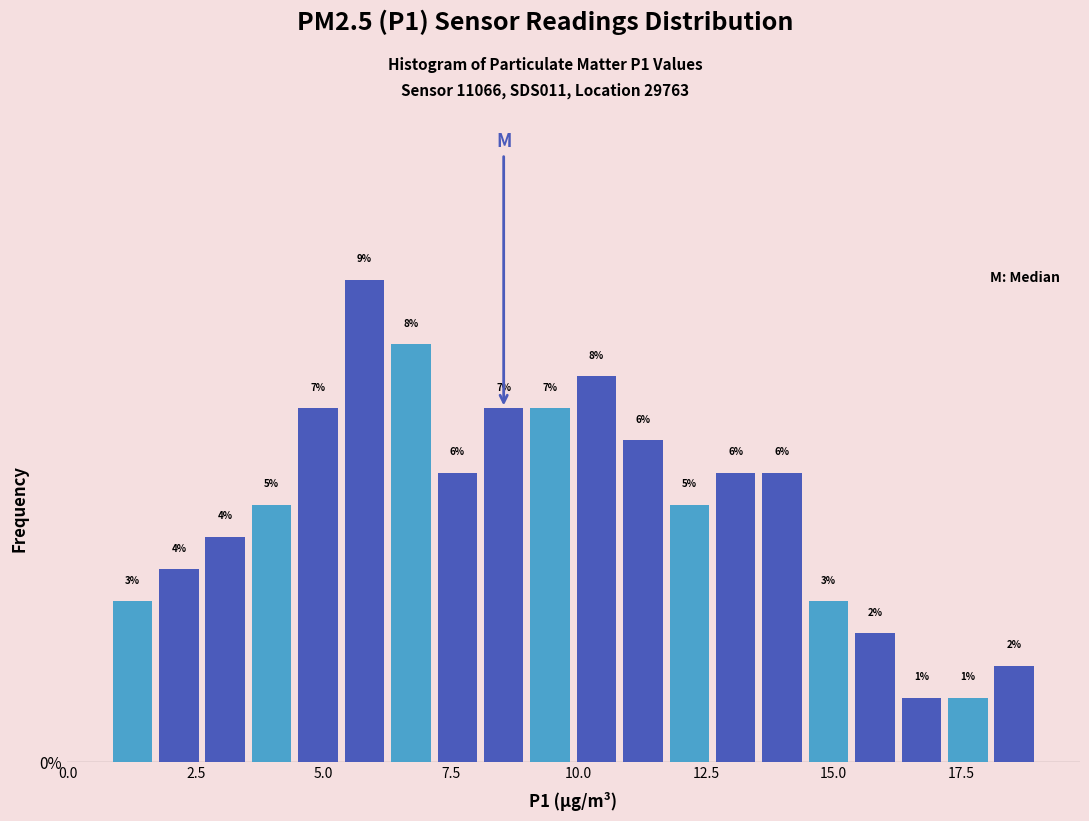

Read against the x-axis, roughly where is the centre of the tallest bar?

6.0